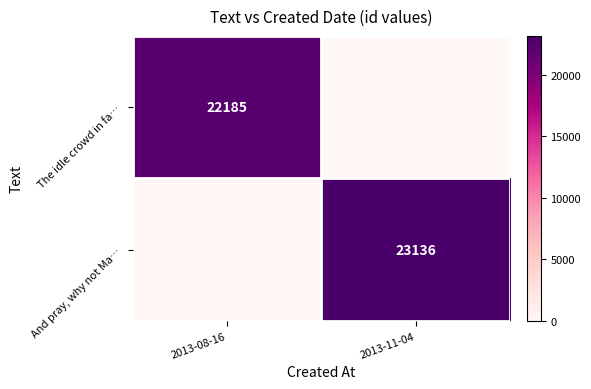

True or false: And pray, why not Ma… has a value of 31385 at 2013-11-04.

False